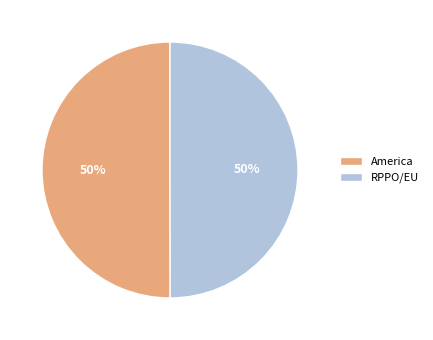

Is the sum of RPPO/EU and America greater than half?

Yes